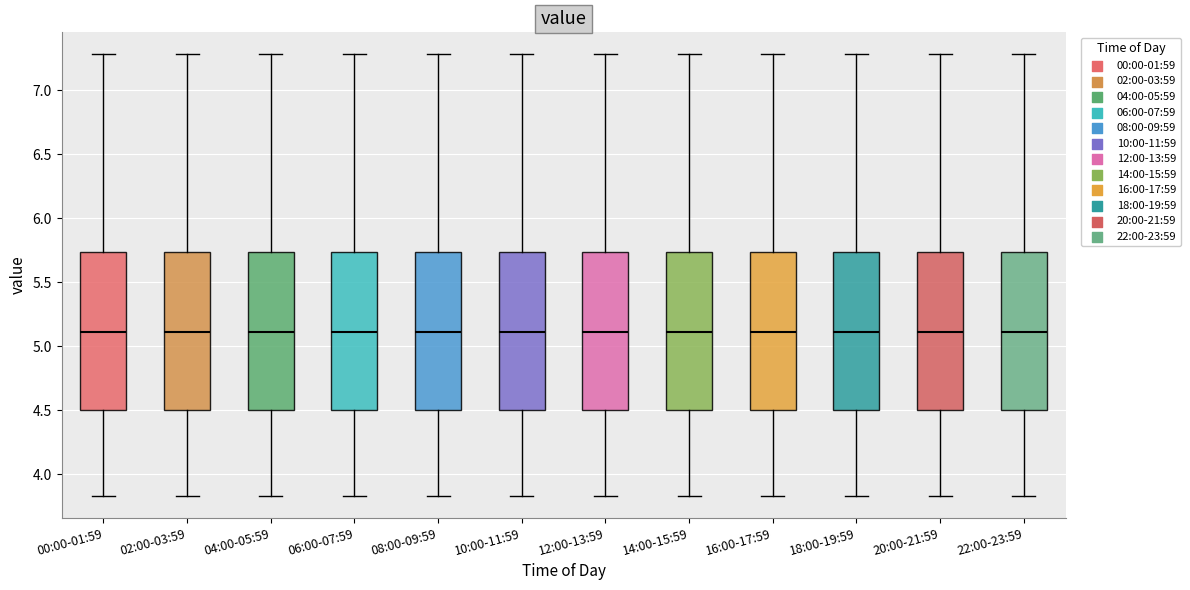

Reading left to right, transcribe this box plot: for each box, give where its median line is, the range the box spans, and where its two whiskers end, as read against the y-axis. The values are not printed on the chart, so give them approximately, as read against the axis.

00:00-01:59: median 5.10, box 4.50 to 5.75, whiskers 3.85 to 7.30
02:00-03:59: median 5.10, box 4.50 to 5.75, whiskers 3.85 to 7.30
04:00-05:59: median 5.10, box 4.50 to 5.75, whiskers 3.85 to 7.30
06:00-07:59: median 5.10, box 4.50 to 5.75, whiskers 3.85 to 7.30
08:00-09:59: median 5.10, box 4.50 to 5.75, whiskers 3.85 to 7.30
10:00-11:59: median 5.10, box 4.50 to 5.75, whiskers 3.85 to 7.30
12:00-13:59: median 5.10, box 4.50 to 5.75, whiskers 3.85 to 7.30
14:00-15:59: median 5.10, box 4.50 to 5.75, whiskers 3.85 to 7.30
16:00-17:59: median 5.10, box 4.50 to 5.75, whiskers 3.85 to 7.30
18:00-19:59: median 5.10, box 4.50 to 5.75, whiskers 3.85 to 7.30
20:00-21:59: median 5.10, box 4.50 to 5.75, whiskers 3.85 to 7.30
22:00-23:59: median 5.10, box 4.50 to 5.75, whiskers 3.85 to 7.30